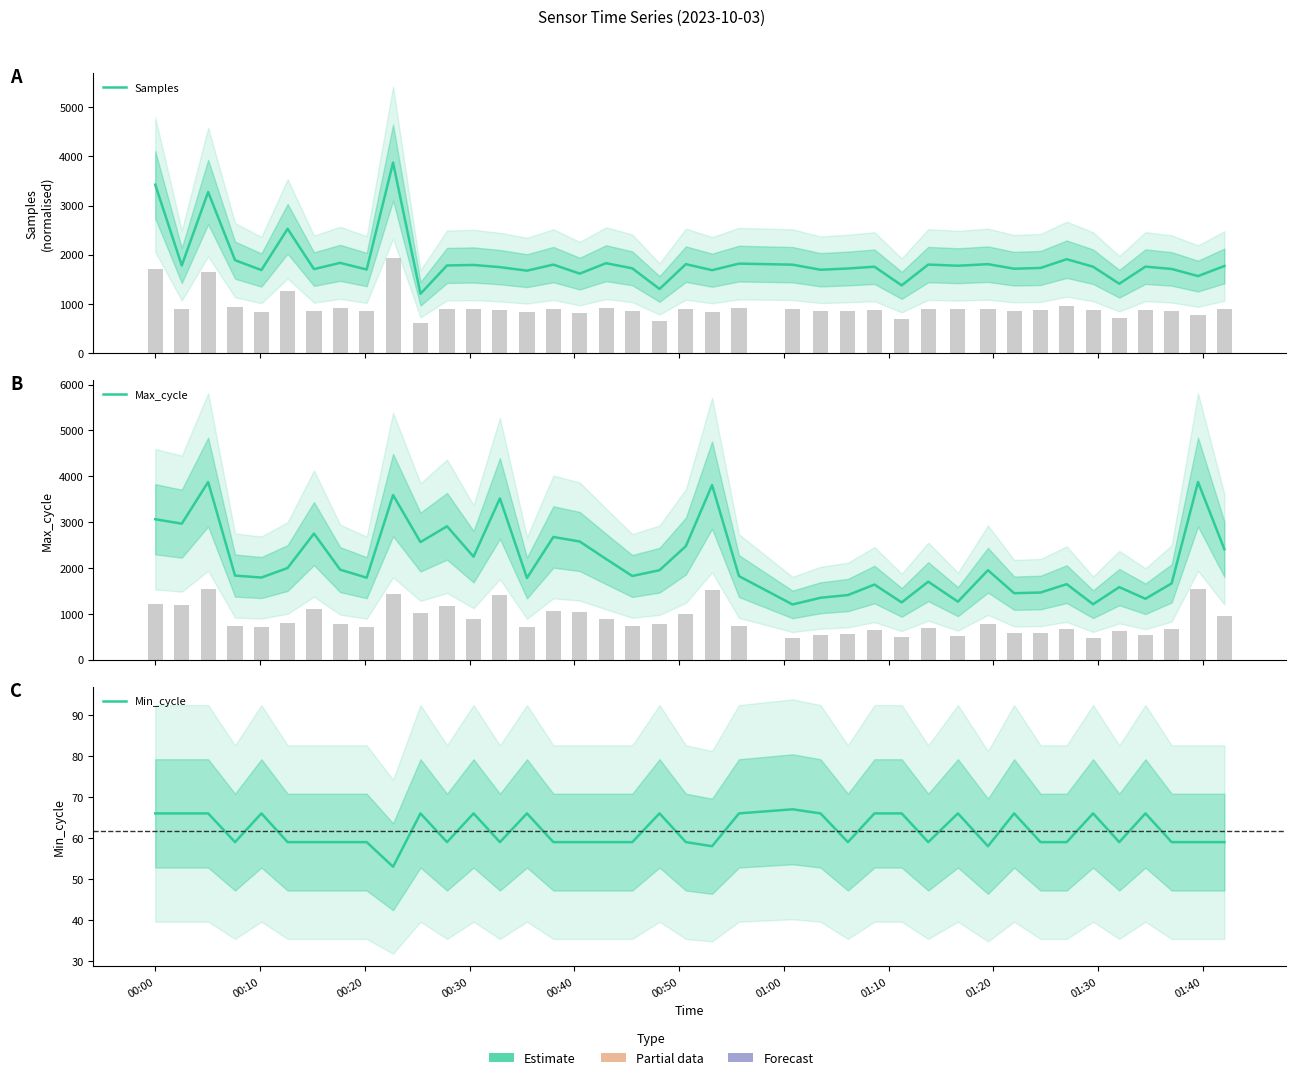

How many series are shown in this chart?

3